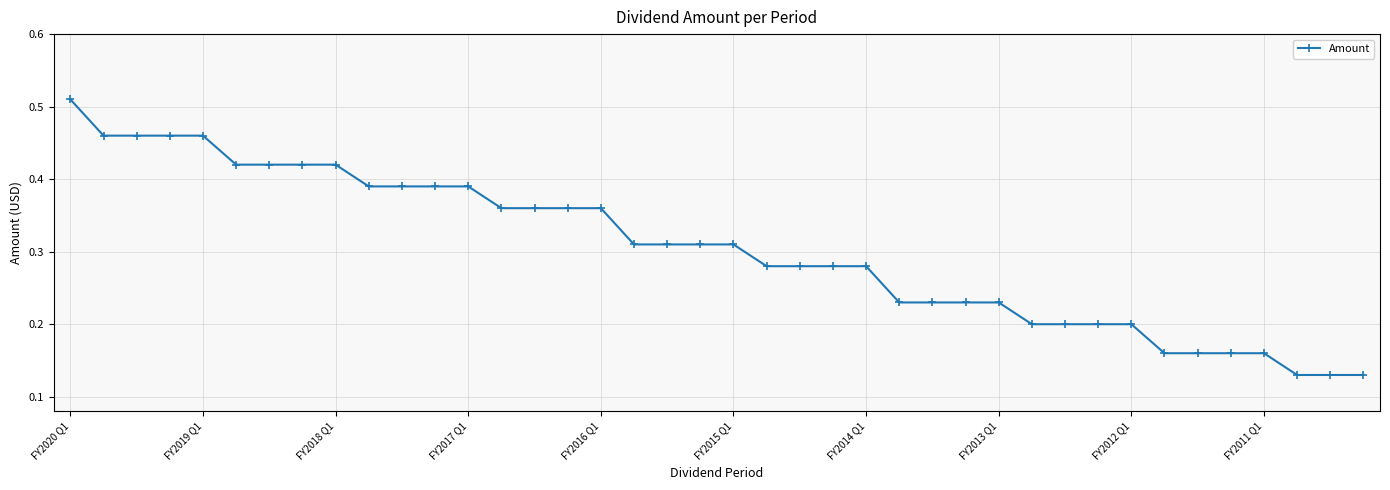

Count the values in the range 0 to 1.

40